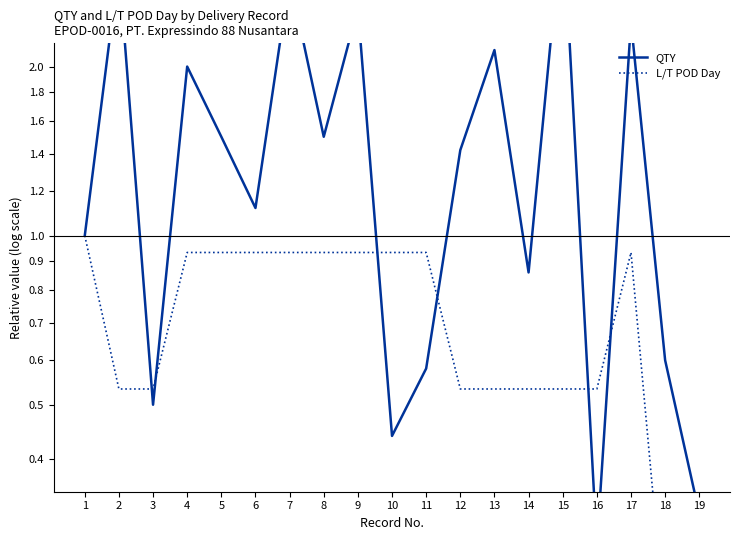

What is the maximum value for QTY?

3.7